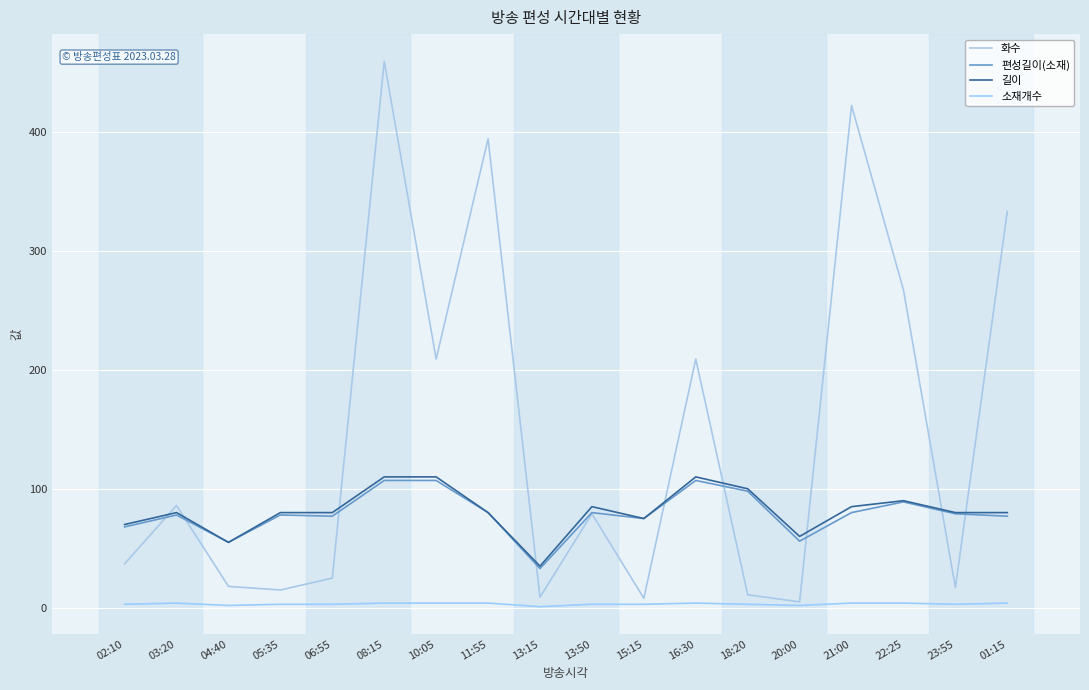

Which series ends up on top after the final intersection of 화수 and 편성길이(소재)?

화수